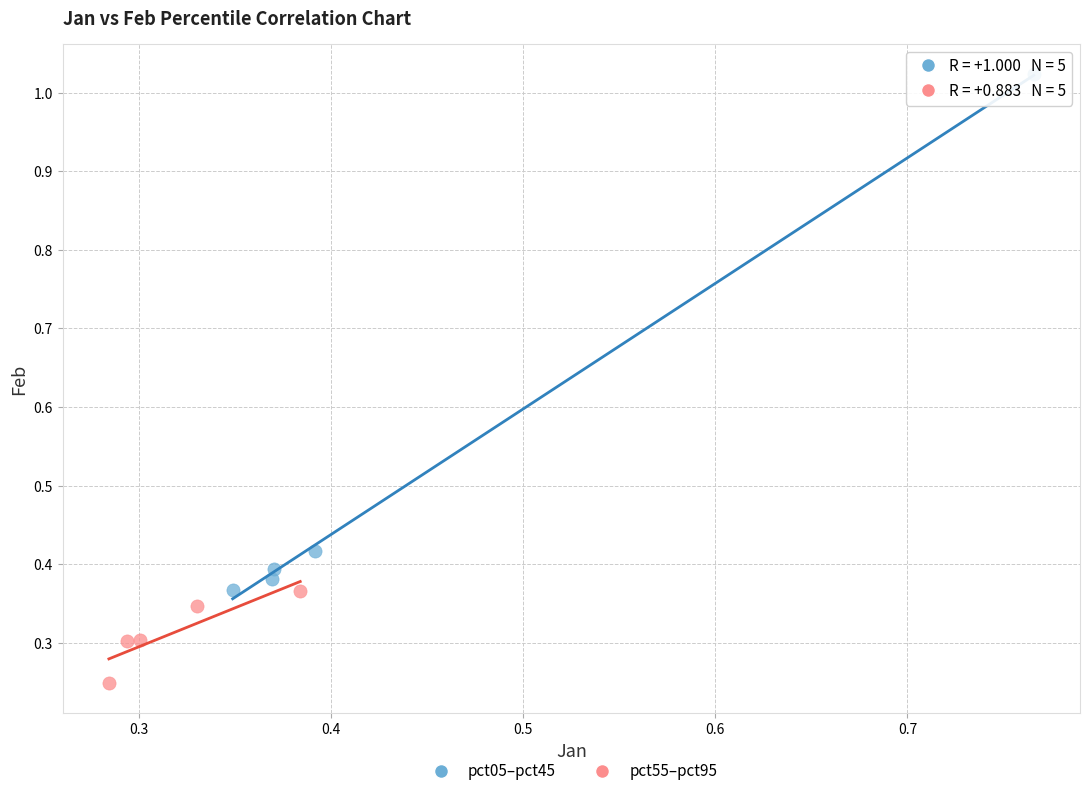

Which series reaches the minimum Y coordinate?

pct55–pct95